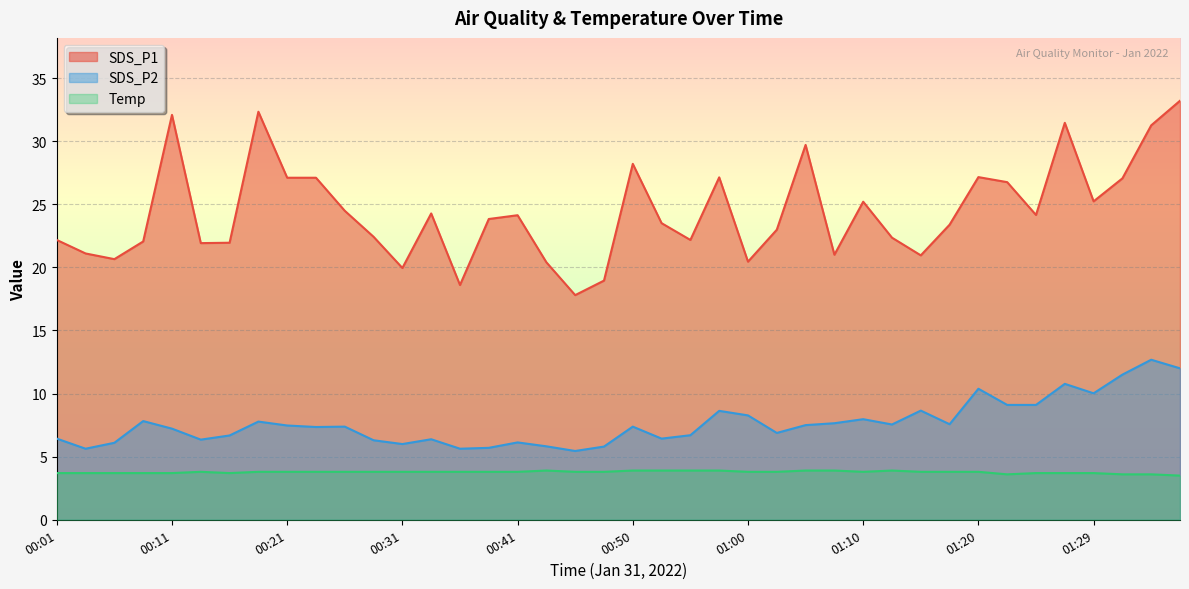

Rank the series by their average value, from lowest to highest.

Temp, SDS_P2, SDS_P1